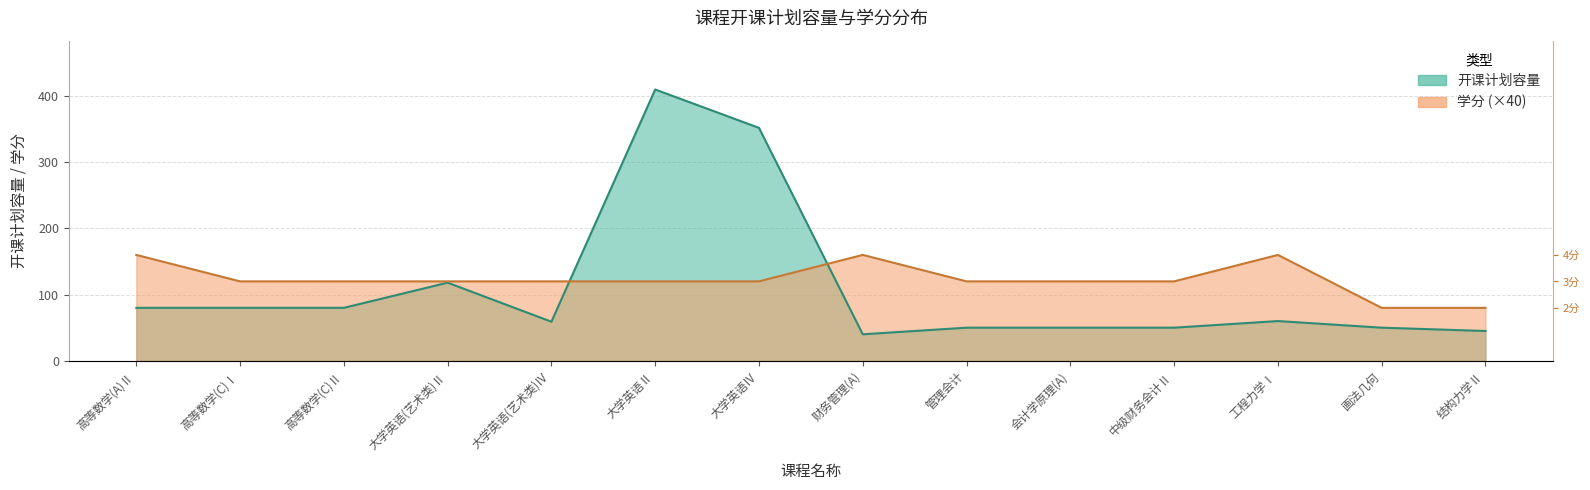

At which category is the sum across all series the highest?

大学英语Ⅱ